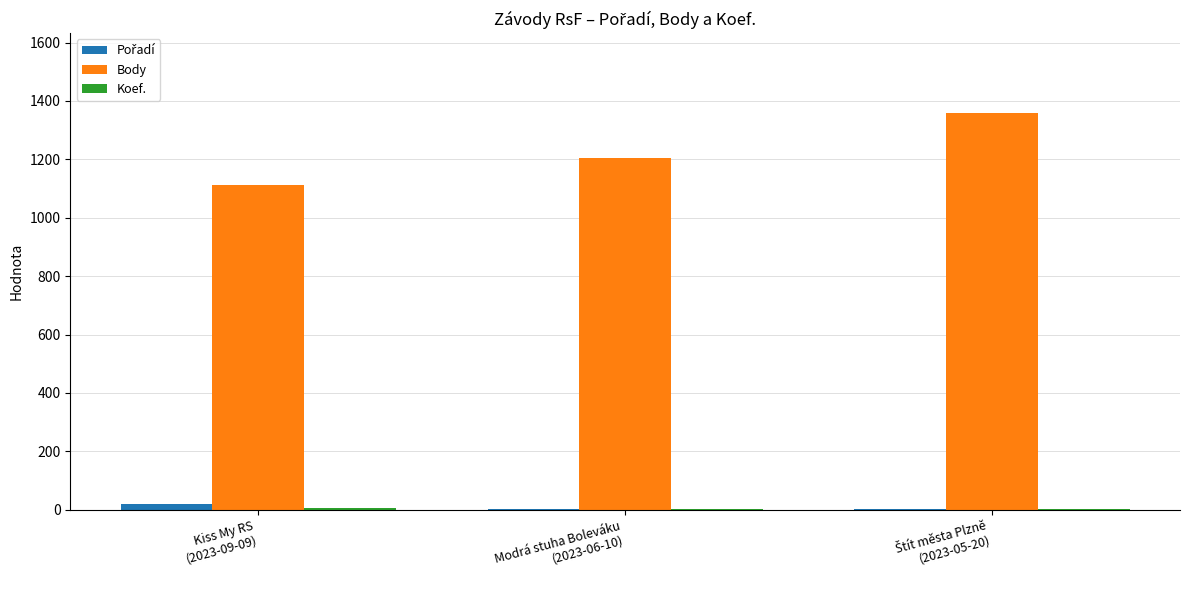

What is the greatest value displayed?

1360